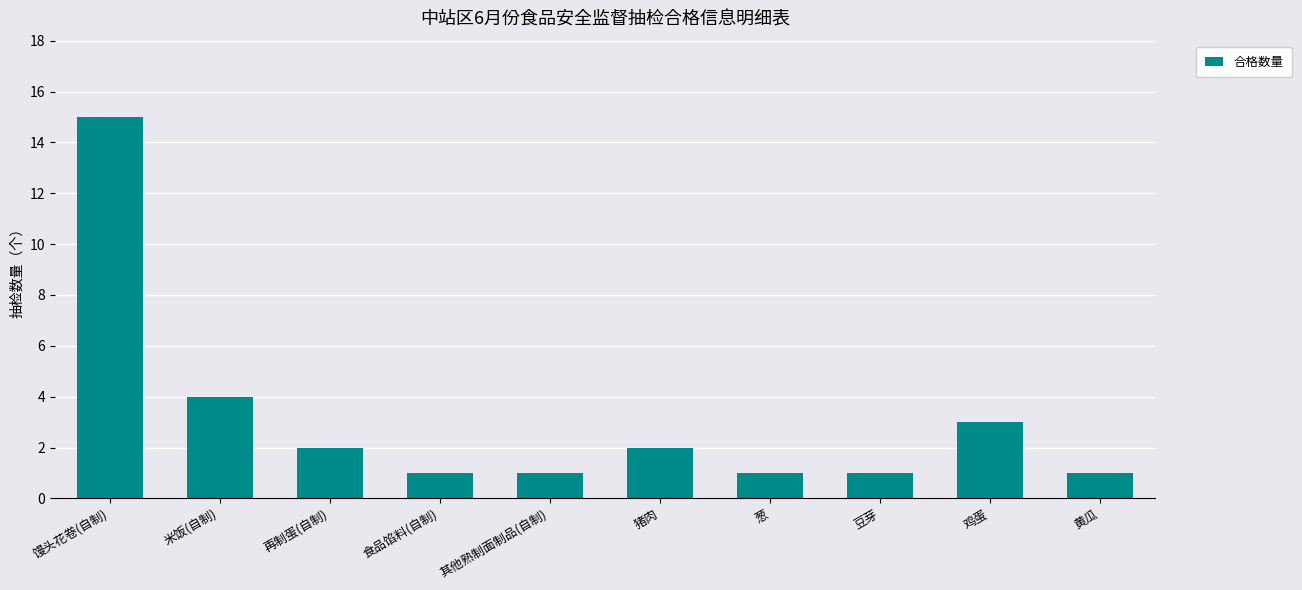

What is the label of the 2nd bar from the left?

米饭(自制)